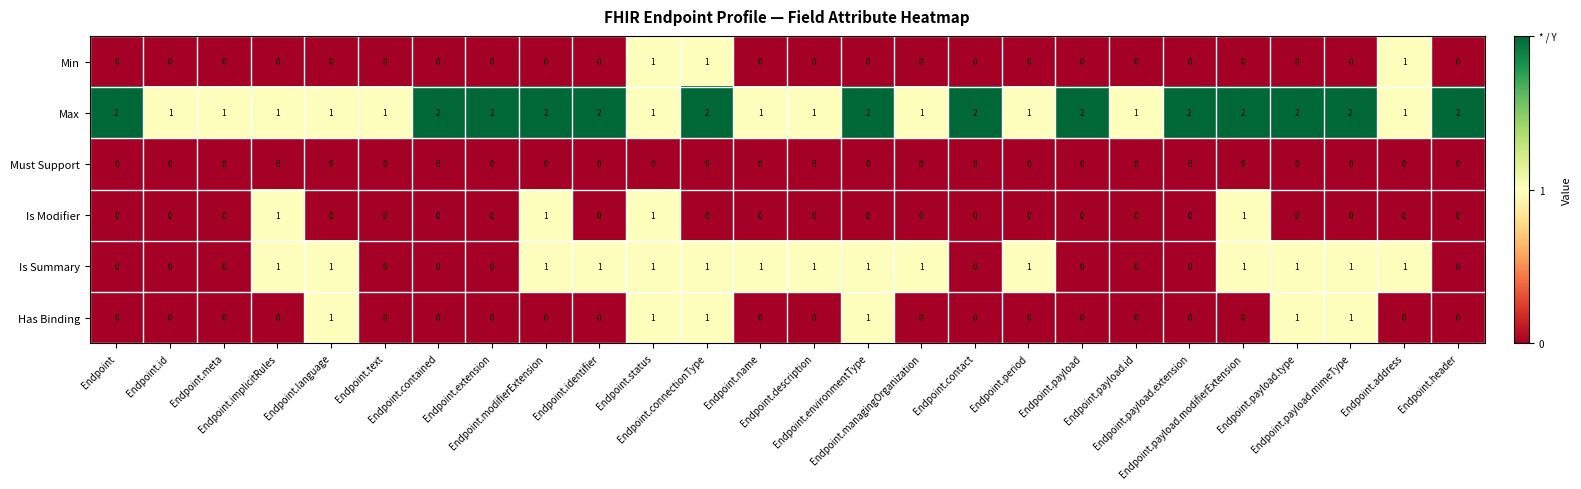

Count the Has Binding values in the range 0 to 1.

26